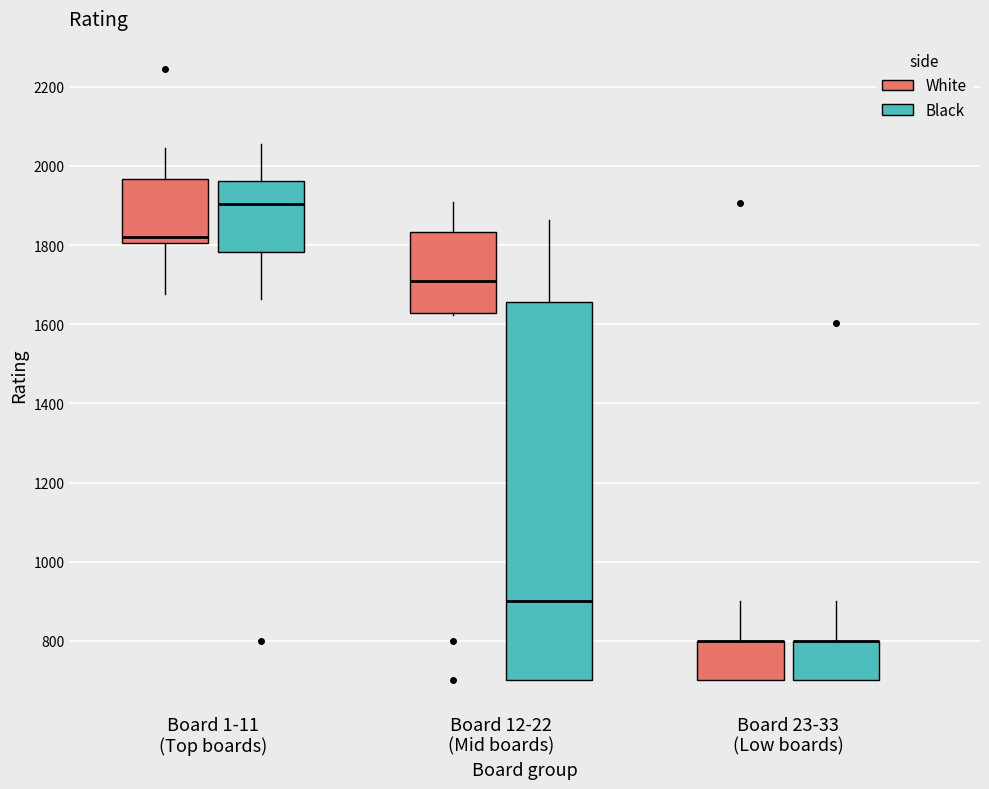

Comparing the boxes themselves (not the whiskers), which one is the tallest?

Board 12-22 (Mid boards) (Black)